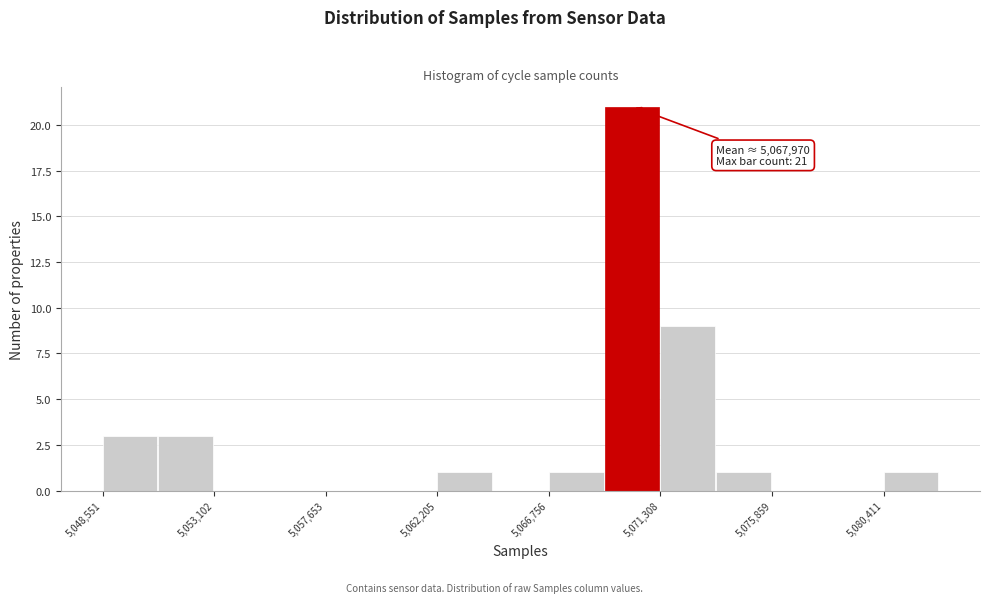

Which range on the x-axis has the tallest bar?

5069000 to 5071500